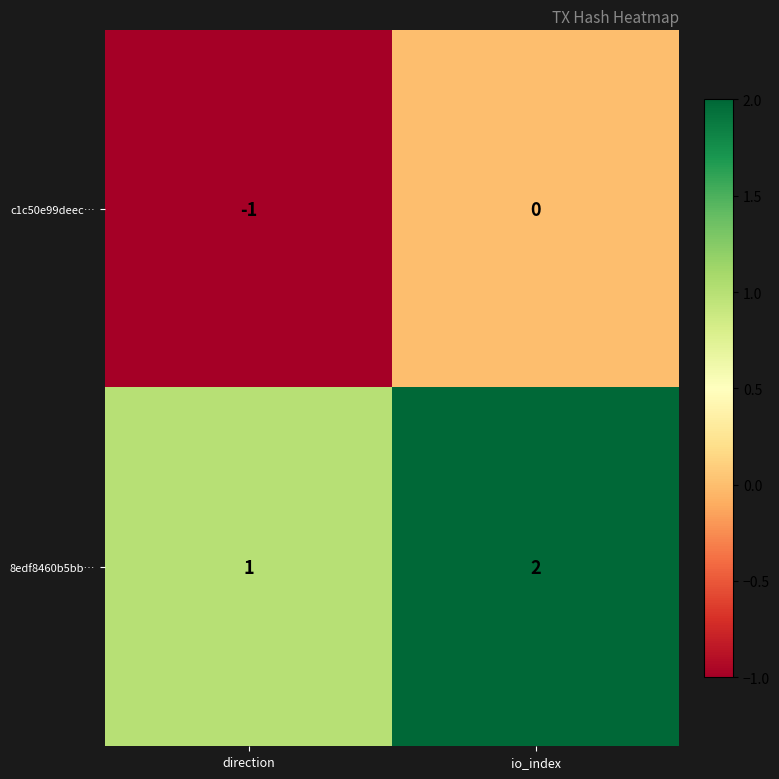

The value of 8edf8460b5bb… at io_index is 2. True or false?

True